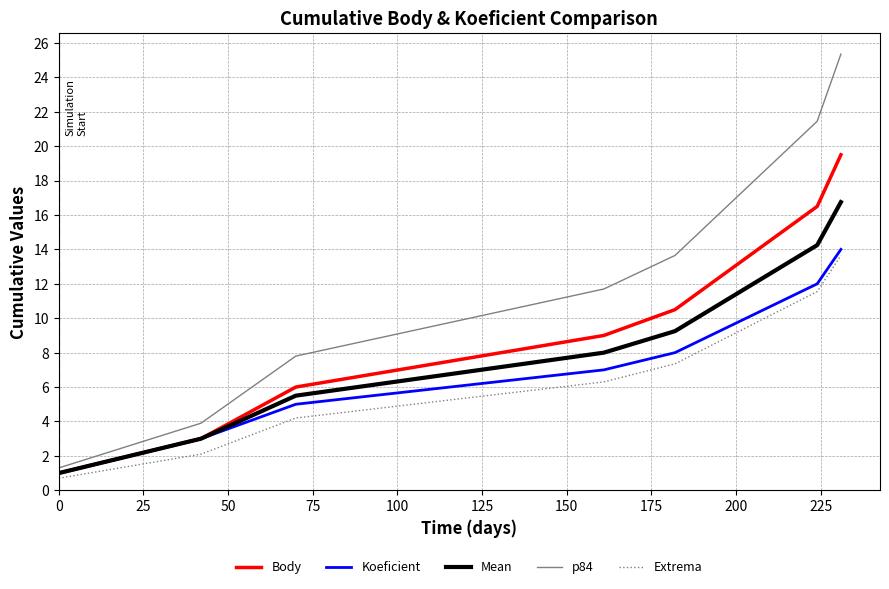

What is the minimum value for Koeficient?

1.0